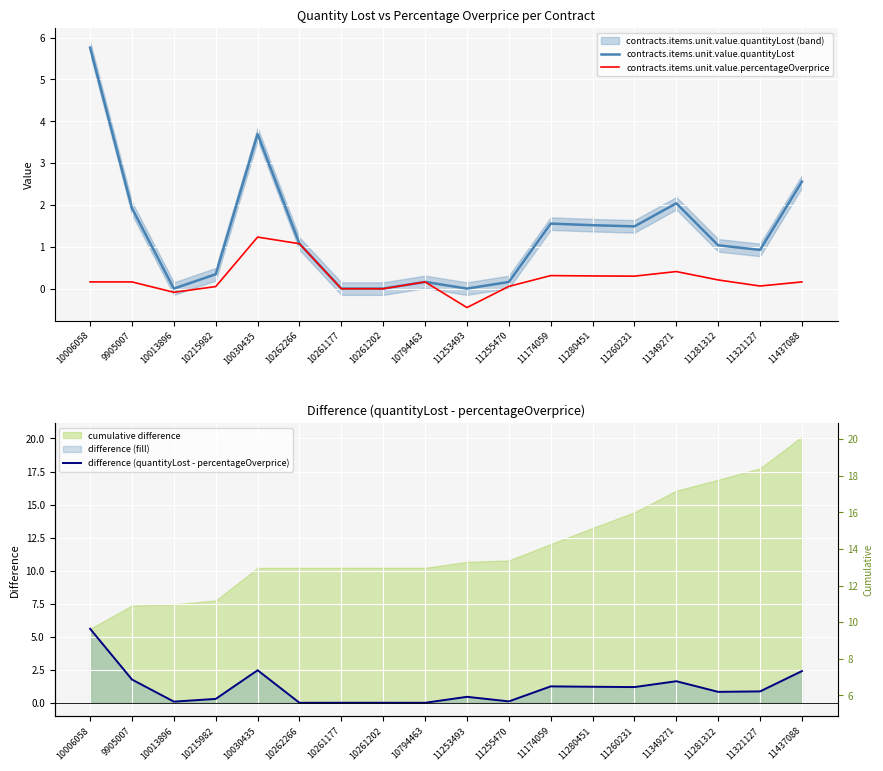

At which category does contracts.items.unit.value.percentageOverprice reach its first local valley?

10013896